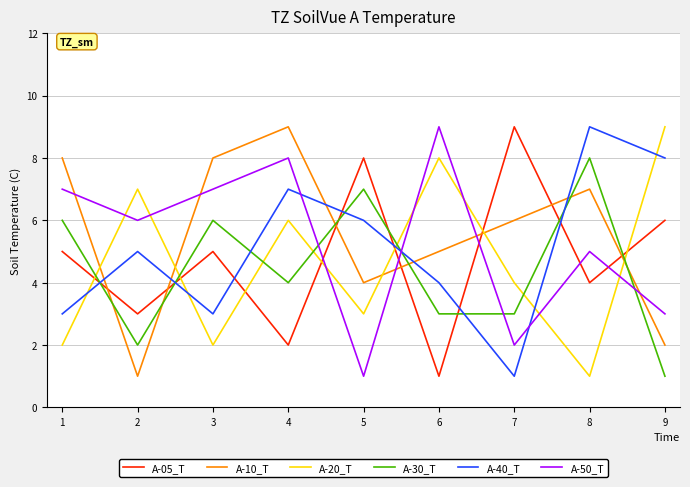

What is the approximate value of A-20_T at 6?

8